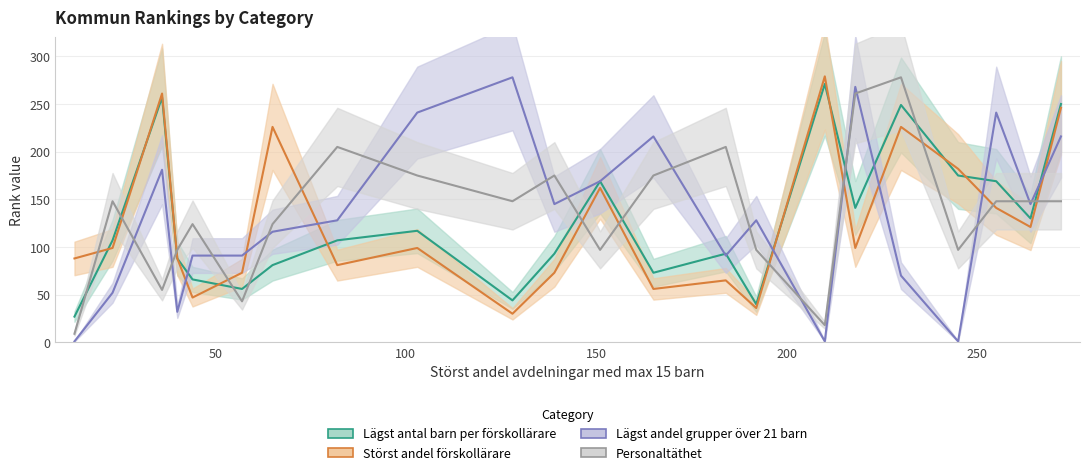

Reading right to left, what are all the values shown in this chart?

Lägst antal barn per förskollärare: 272=250	264=130	255=169	245=175	230=249	218=141	210=271	192=40	184=93	165=73	151=169	139=93	128=44	103=117	82=107	65=81	57=56	44=66	40=88	36=257	23=107	13=27
Störst andel förskollärare: 272=246	264=121	255=141	245=182	230=226	218=99	210=279	192=36	184=65	165=56	151=162	139=73	128=30	103=99	82=81	65=226	57=73	44=47	40=88	36=261	23=99	13=88
Lägst andel grupper över 21 barn: 272=216	264=145	255=241	245=1	230=70	218=268	210=1	192=128	184=91	165=216	151=169	139=145	128=278	103=241	82=128	65=116	57=91	44=91	40=32	36=181	23=52	13=1
Personaltäthet: 272=148	264=148	255=148	245=97	230=278	218=261	210=18	192=97	184=205	165=175	151=97	139=175	128=148	103=175	82=205	65=124	57=43	44=124	40=97	36=55	23=148	13=9